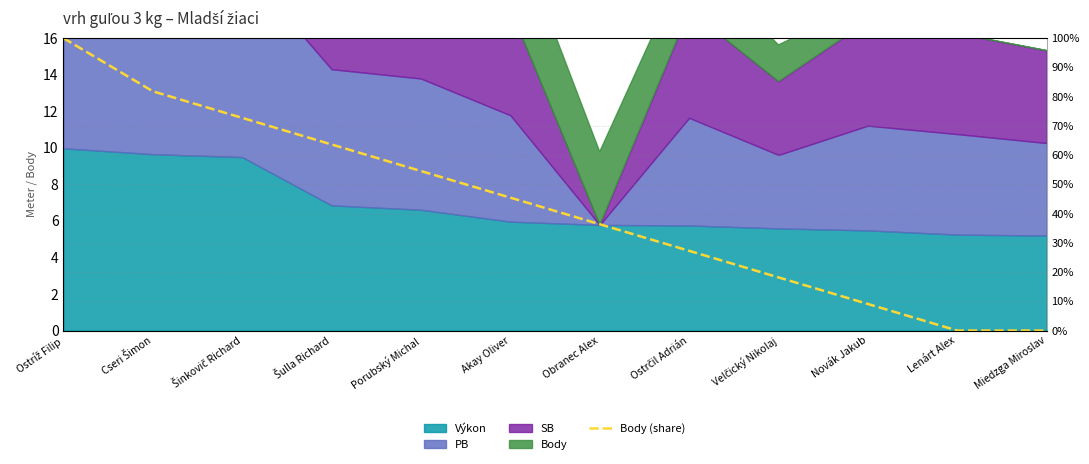

Which has a higher value, Akay Oliver or Novák Jakub?

Akay Oliver